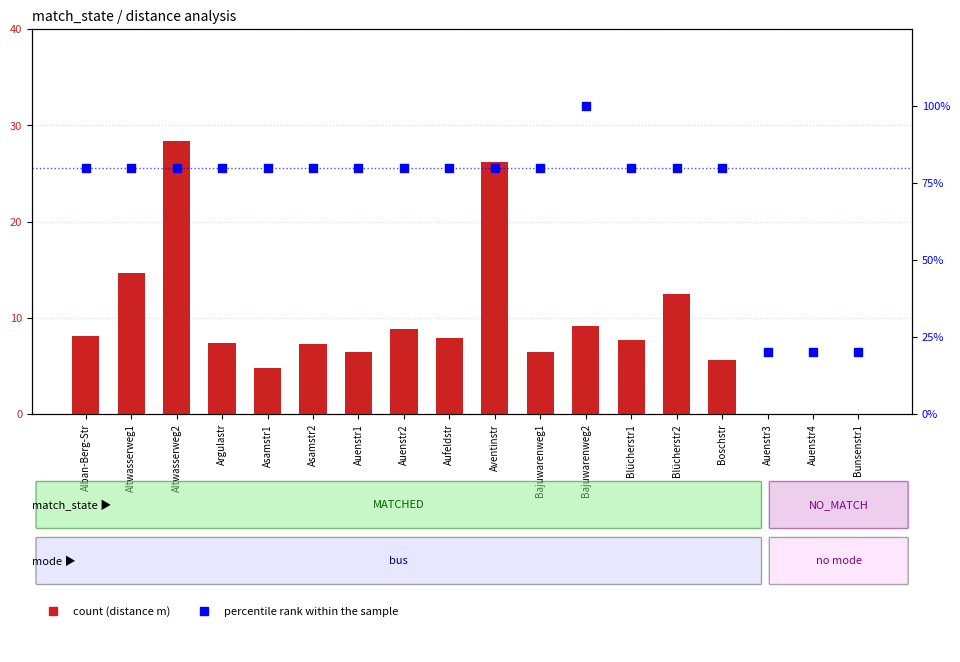

Which series reaches the minimum Y coordinate?

count